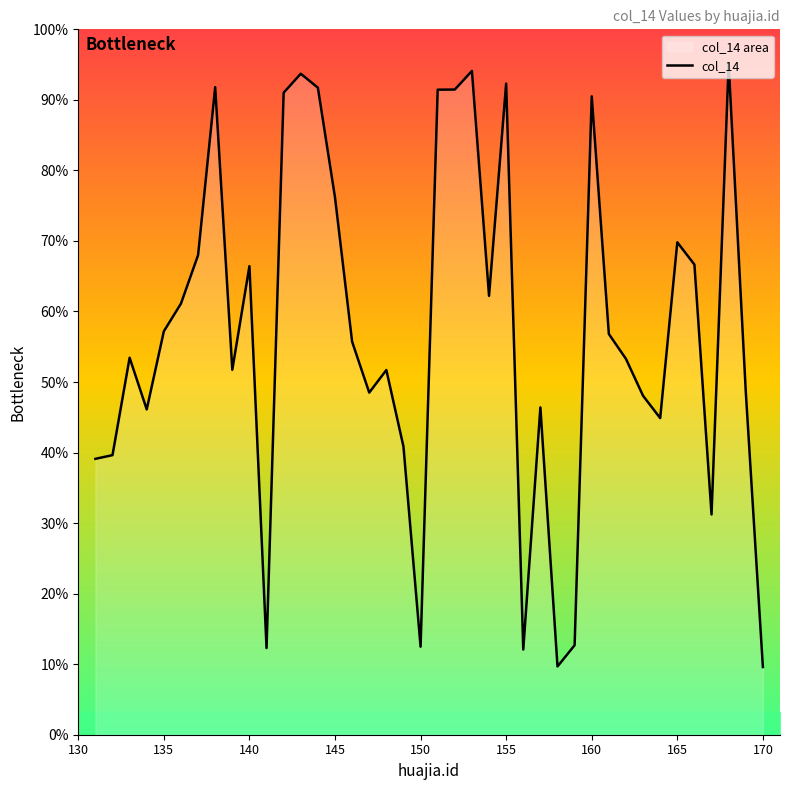

How many data points are above 139304?

19